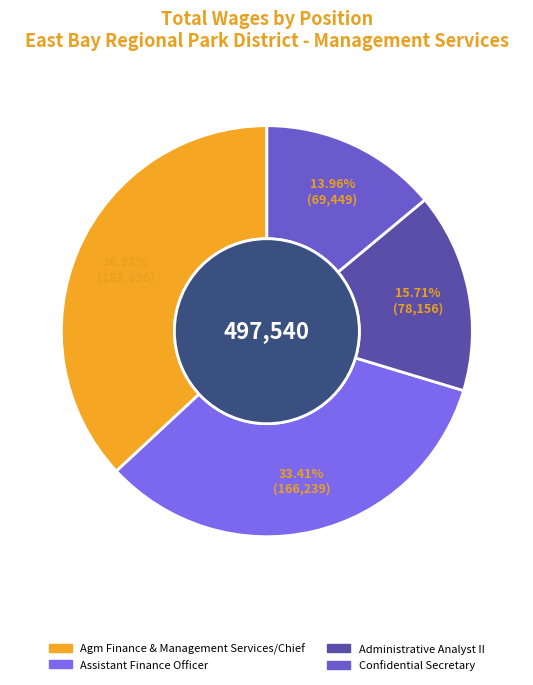

What percentage is the Agm Finance & Management Services/Chief slice, to the nearest percent?

37%